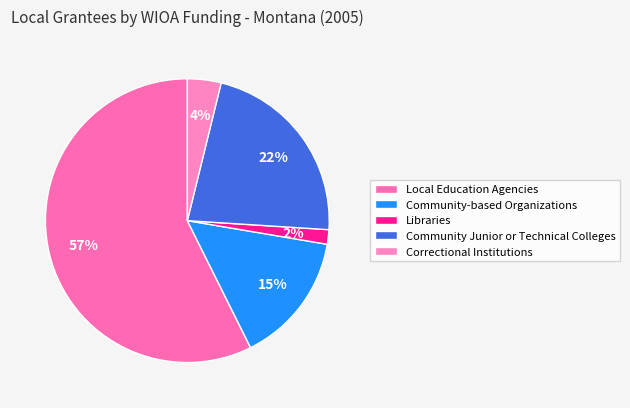

What percentage is NOT represented by Local Education Agencies?

42.6%